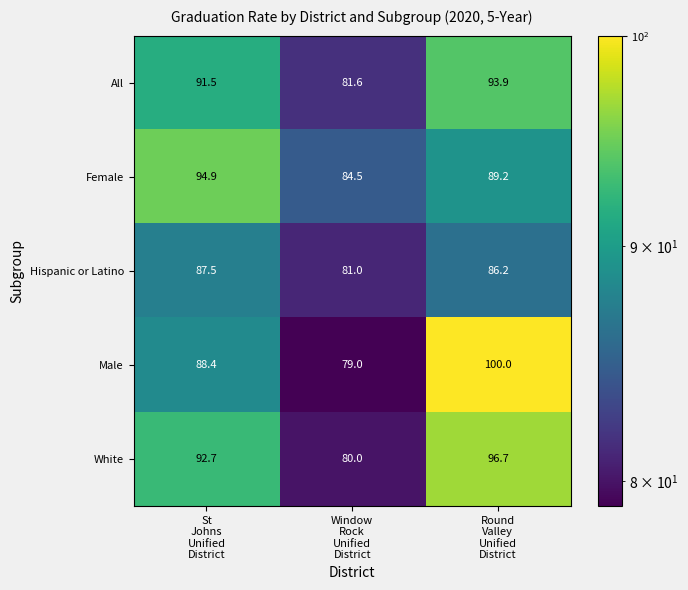

What is the spread (max minus min) of values at Window
Rock
Unified
District?

5.5